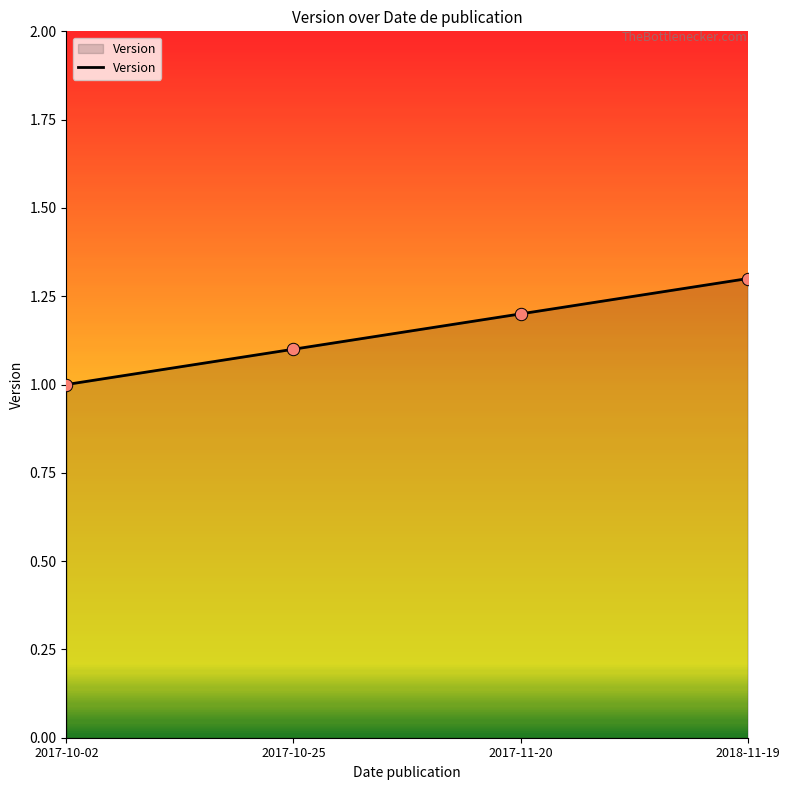

Approximately how many times larger is the value at 2017-11-20 compared to 2018-11-19?

0.9